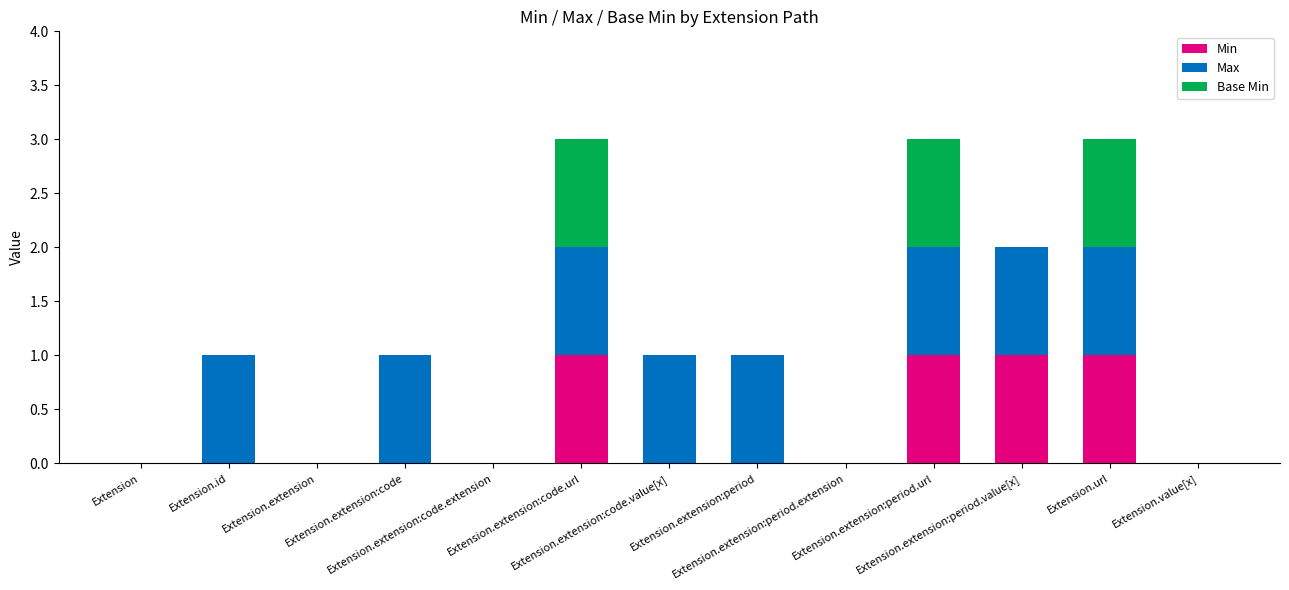

What is the sum of all Min values?

4